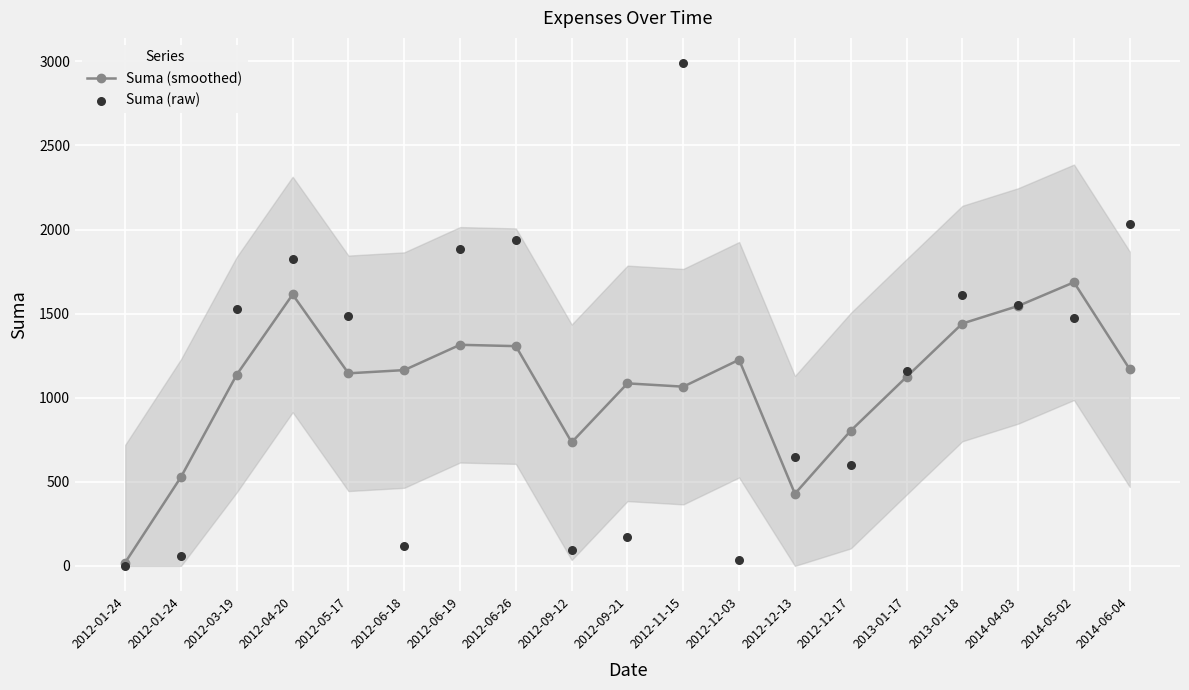

Which series has the largest total across all categories?

Suma (raw)